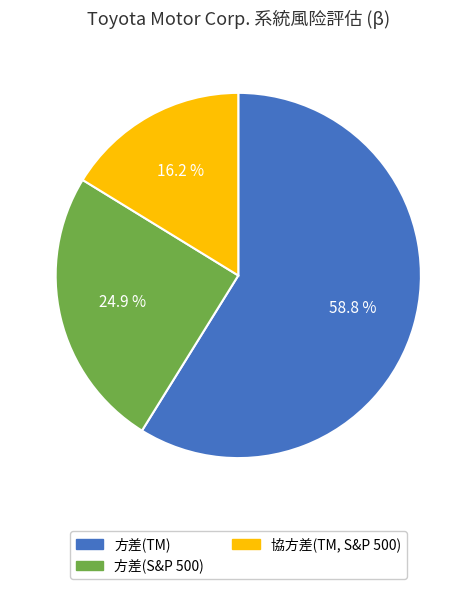

Which category accounts for the majority?

方差(TM)